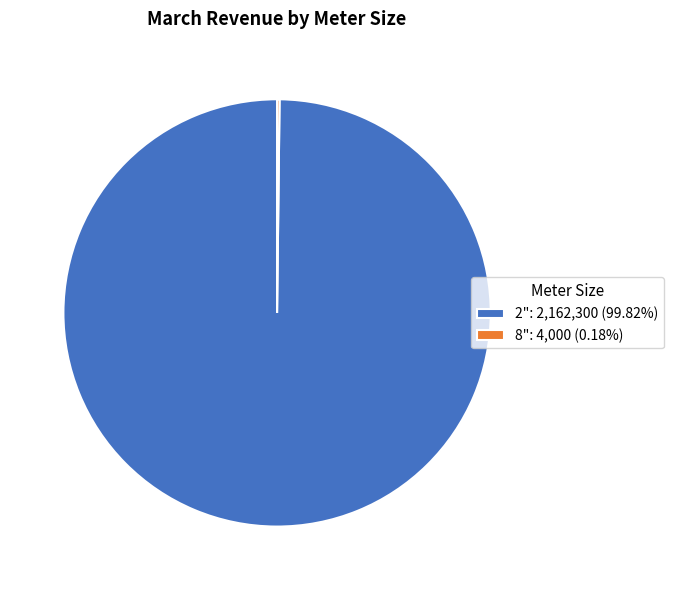

Does any single category account for the majority?

Yes